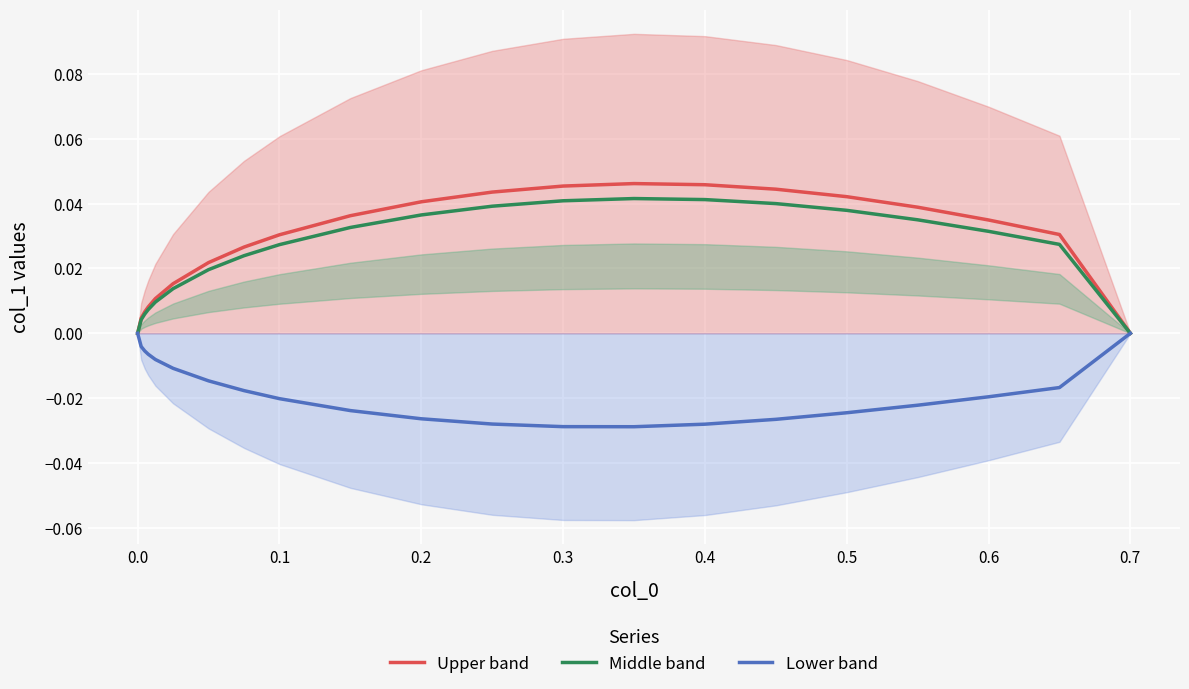

True or false: Lower band has a value of 0.0 at 0.7.

True